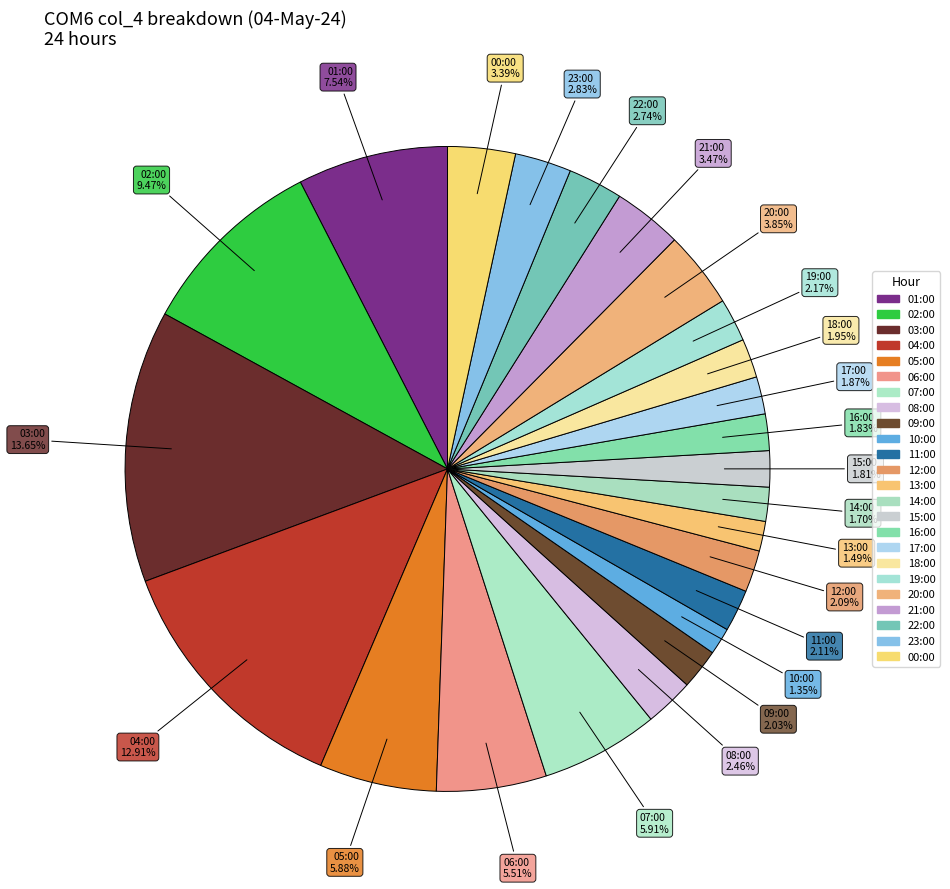

Approximately how many times larger is the value at 16:00 compared to 04:00?

0.1